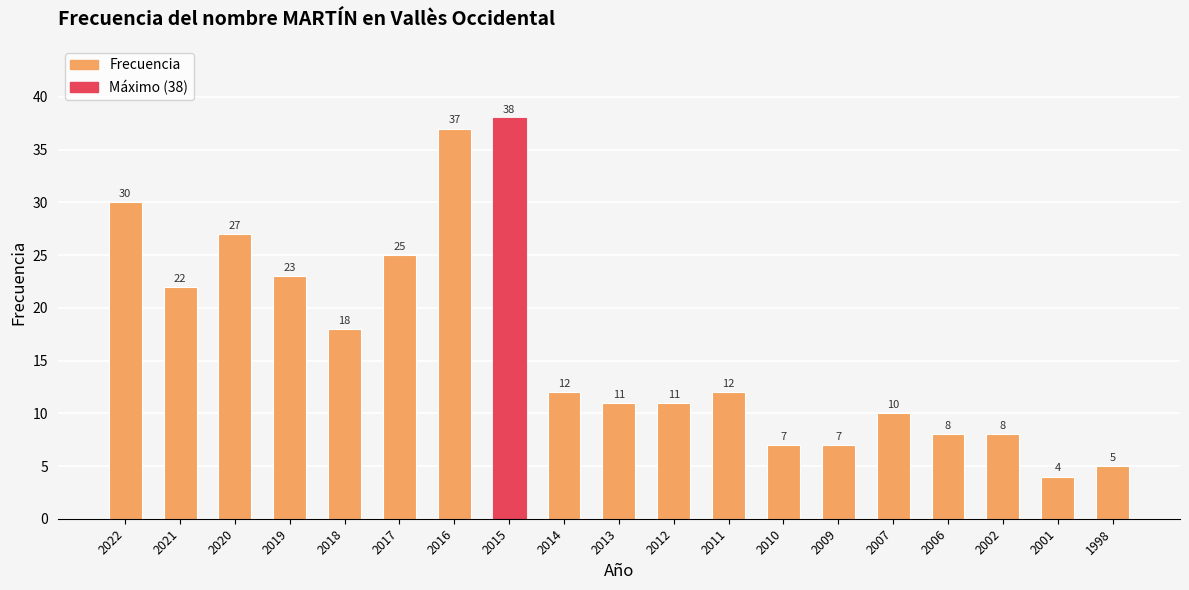

The value at 2014 is 12. True or false?

True